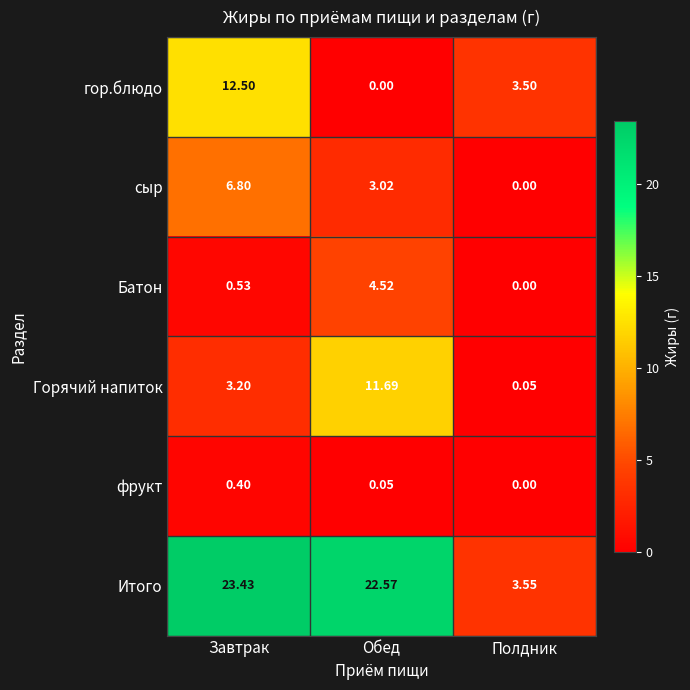

At which category is the sum across all series the highest?

Завтрак